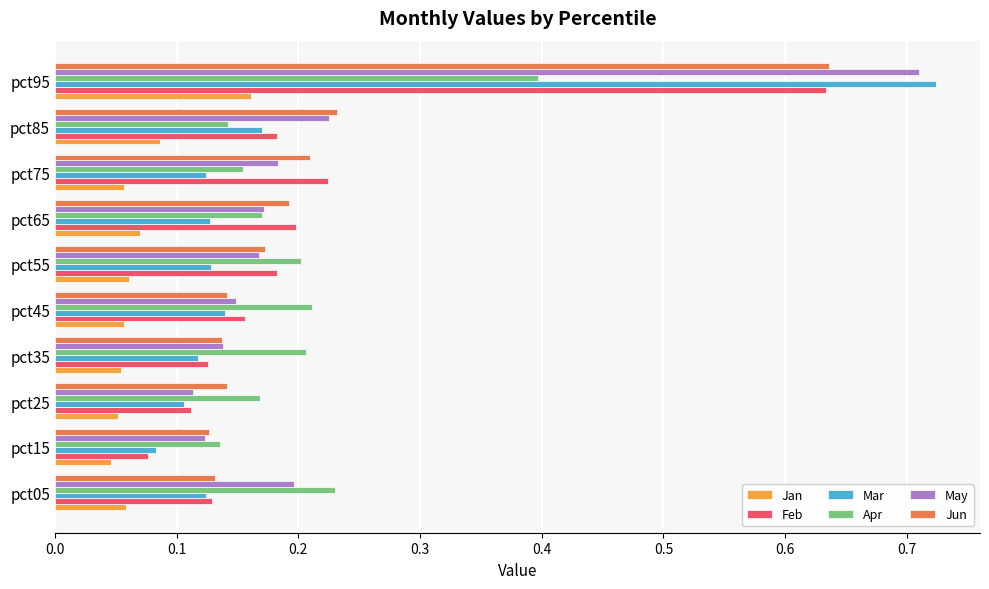

The Jun series shows 0.2 at pct75. True or false?

True